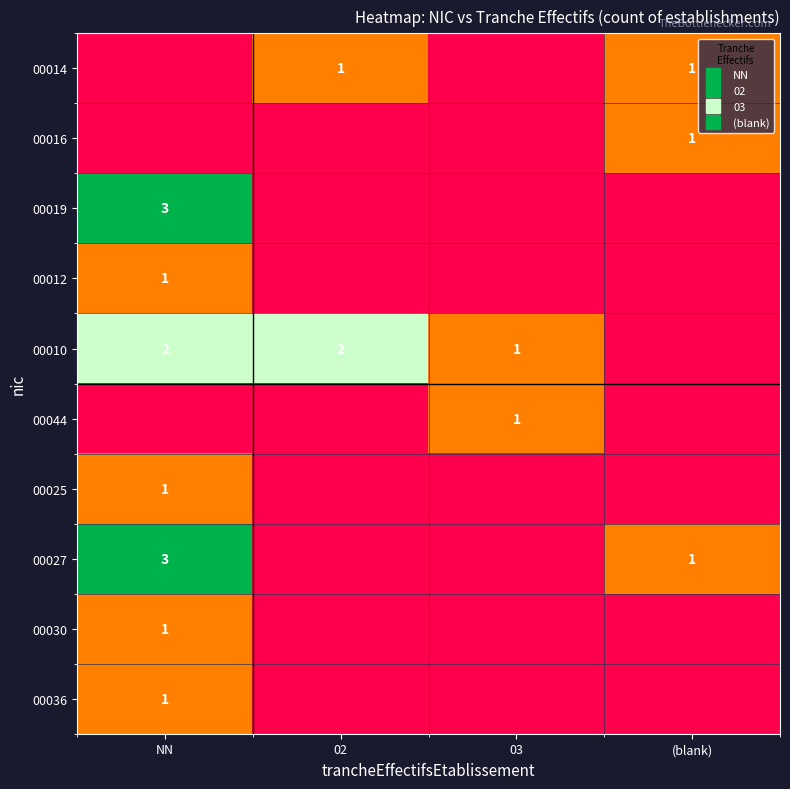

What is the difference between the highest and lowest values at (blank)?

1